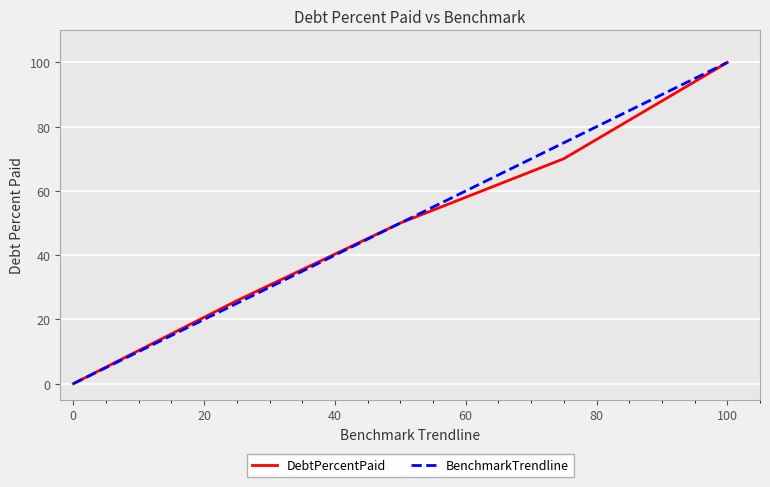

What is the greatest value displayed?

100.0